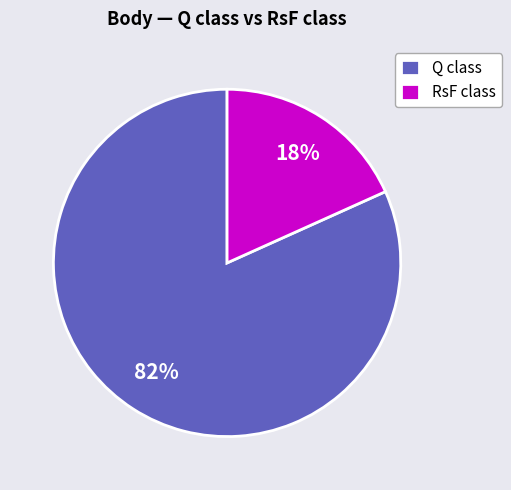

Which has a higher value, RsF class or Q class?

Q class